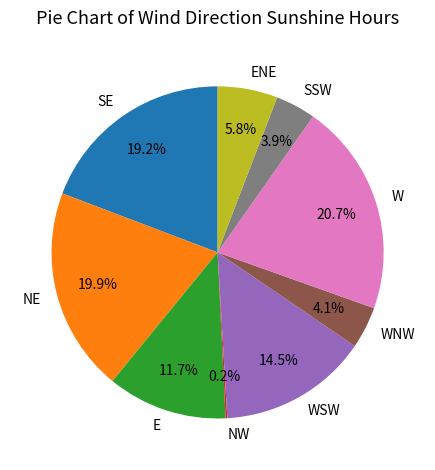

To the nearest percent, what is the average slice percentage?

11%